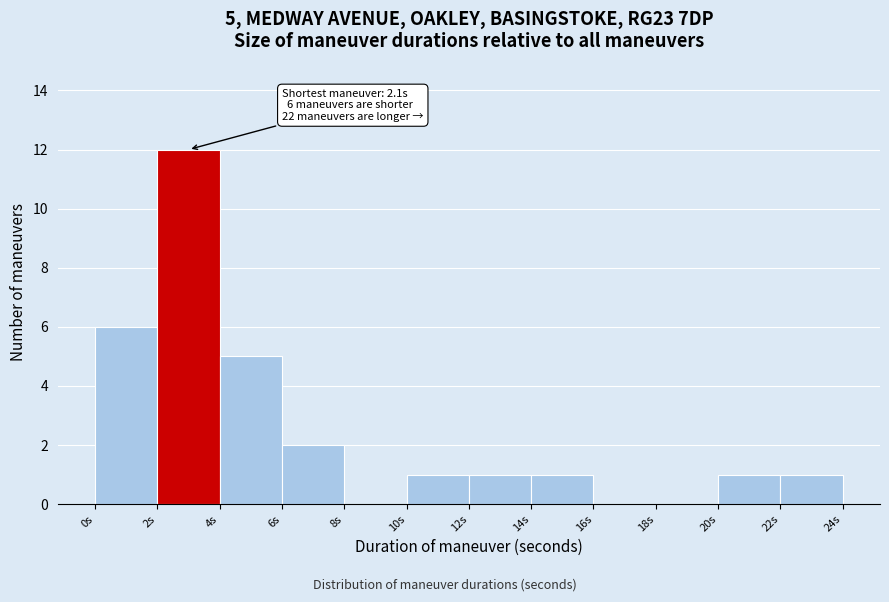

Over which range of the x-axis is the bar tallest?

2 to 4